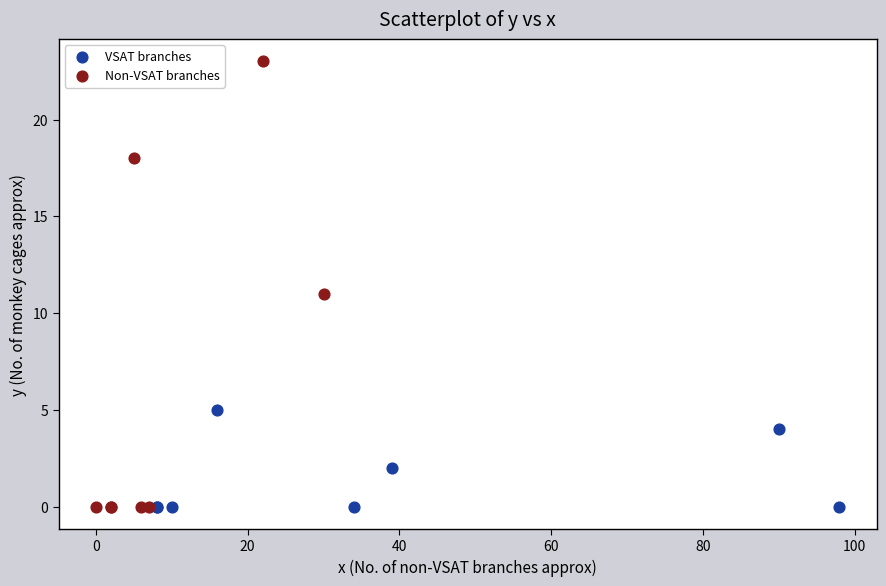

Which series reaches the maximum Y coordinate?

Non-VSAT branches